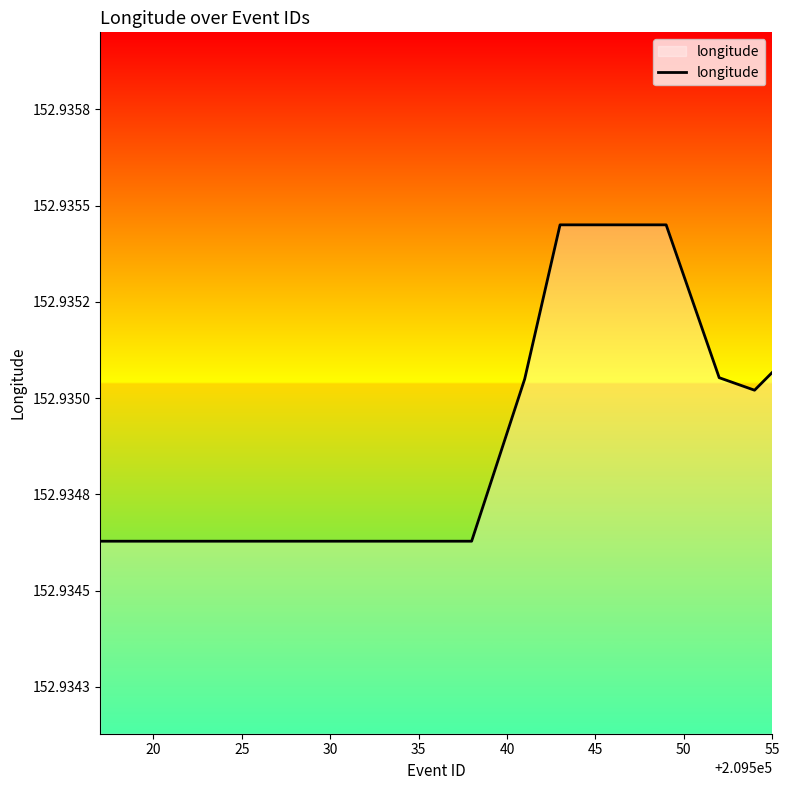

Is this an area chart (filled region under the line)?

Yes